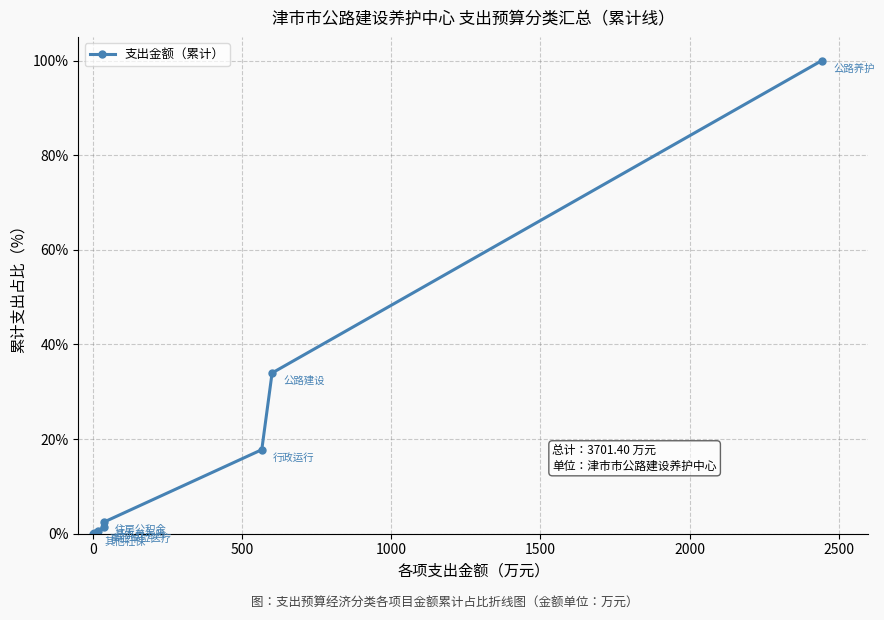

What is the difference between the maximum and minimum values?

100.0